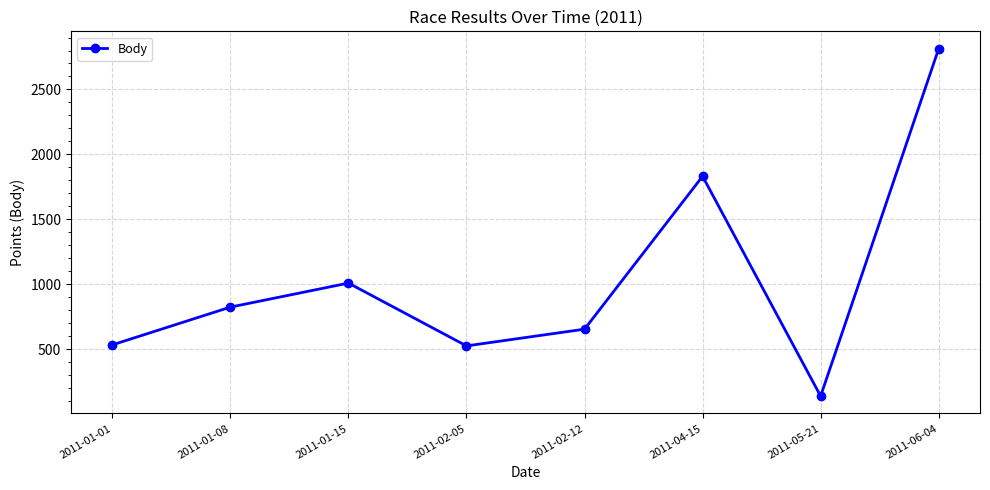

What is the label of the 5th point from the right?

2011-02-05